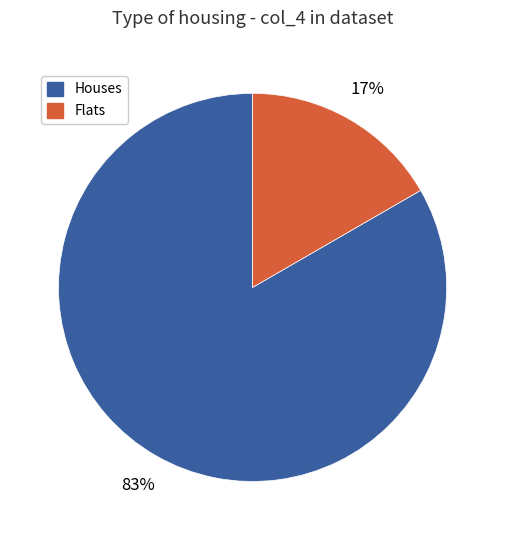

Do Flats and Houses together represent more than half of the pie?

Yes